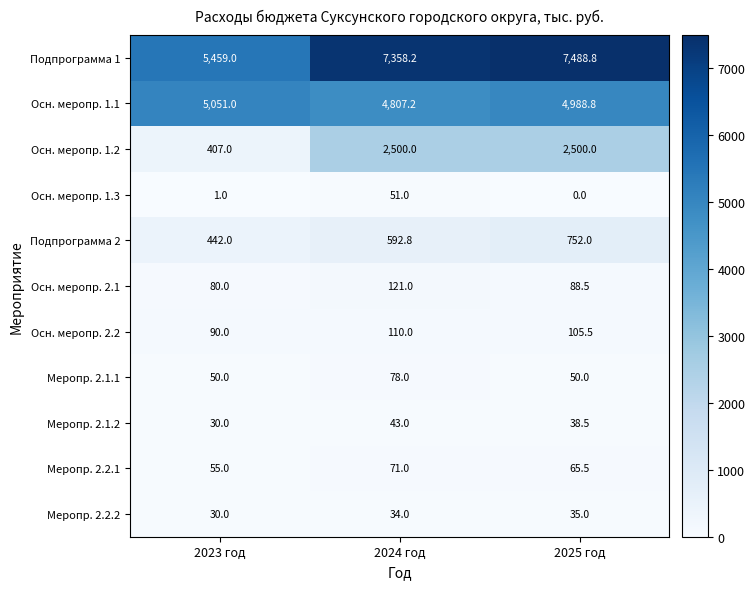

What is the average value of the Меропр. 2.1.2 series?

37.2